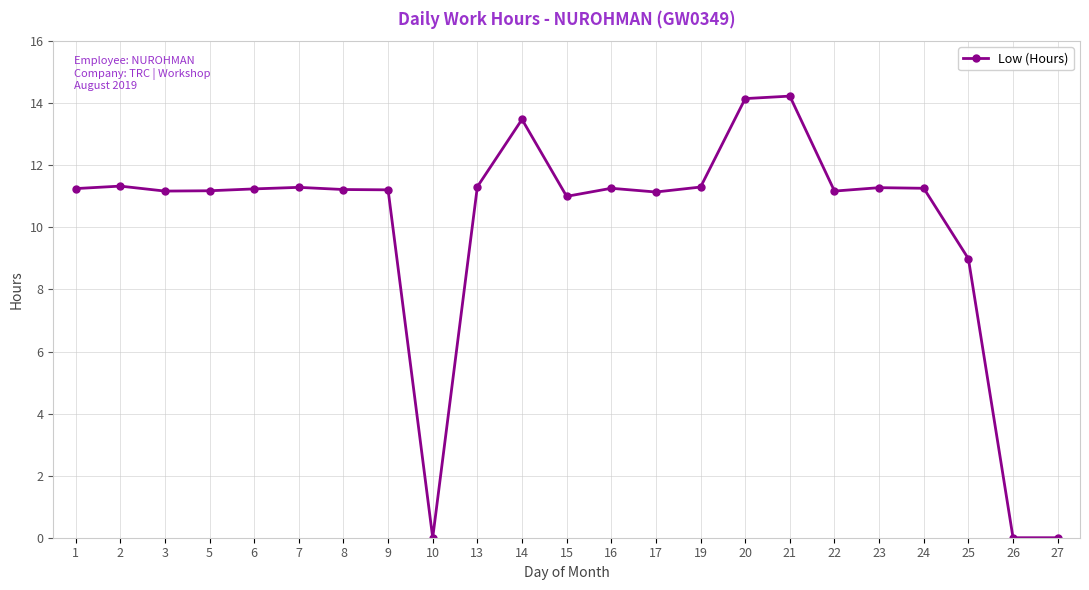

The value at 9 is 11.2. True or false?

True